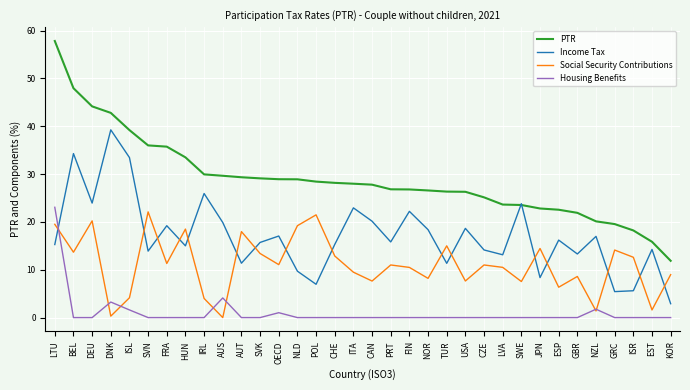

What is the sum of all PTR values?

983.5